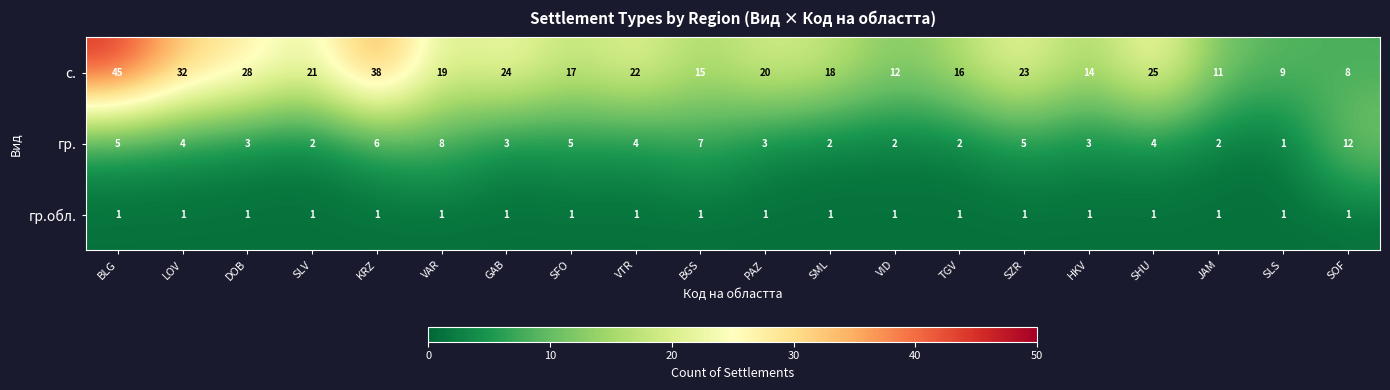

What is the difference between the highest and lowest values at BGS?

14